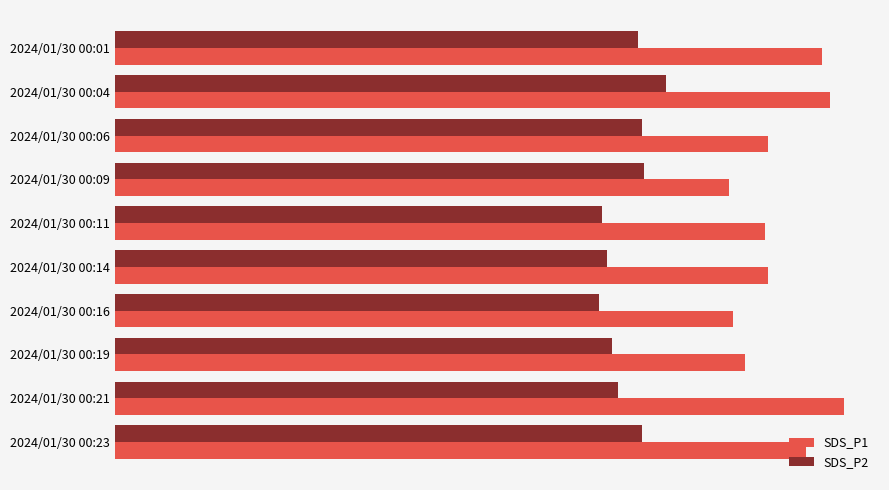

What are all the series names shown in the legend?

SDS_P1, SDS_P2